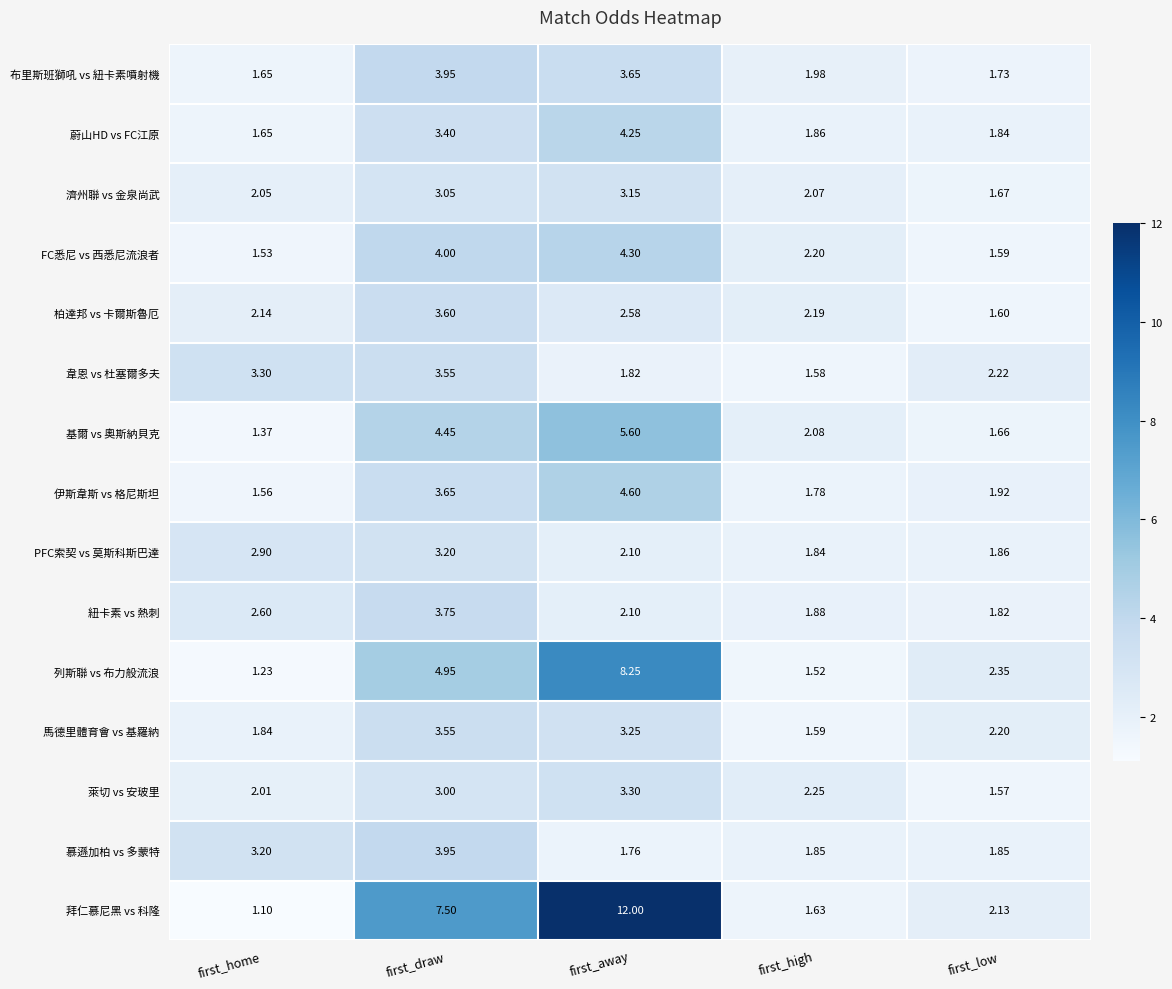

What is the spread (max minus min) of values at first_low?

0.8